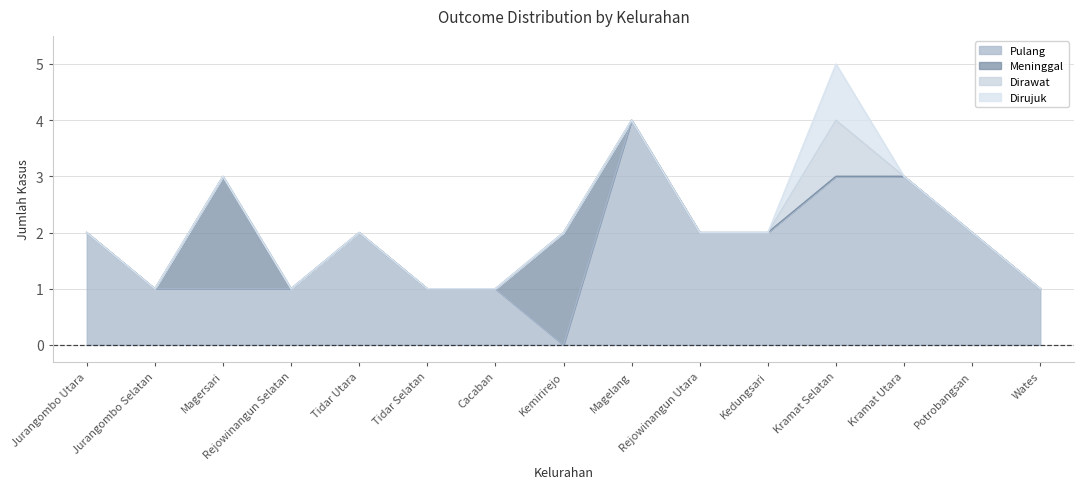

What is the sum of the Pulang values at Kramat Utara and Tidar Utara?

5